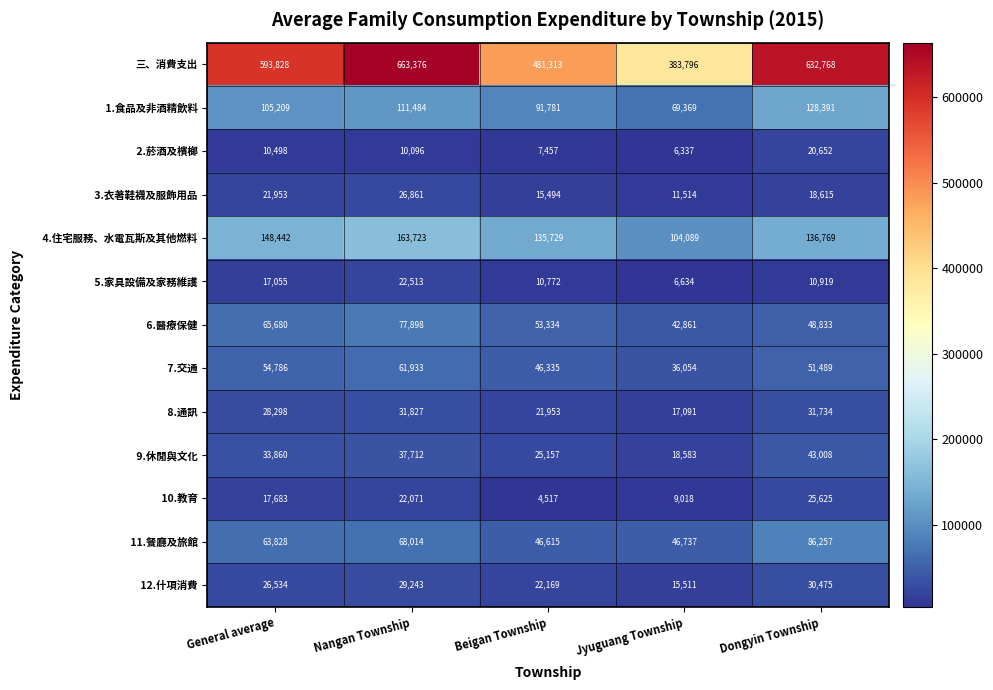

The 三、消費支出 series shows 999325 at Nangan Township. True or false?

False